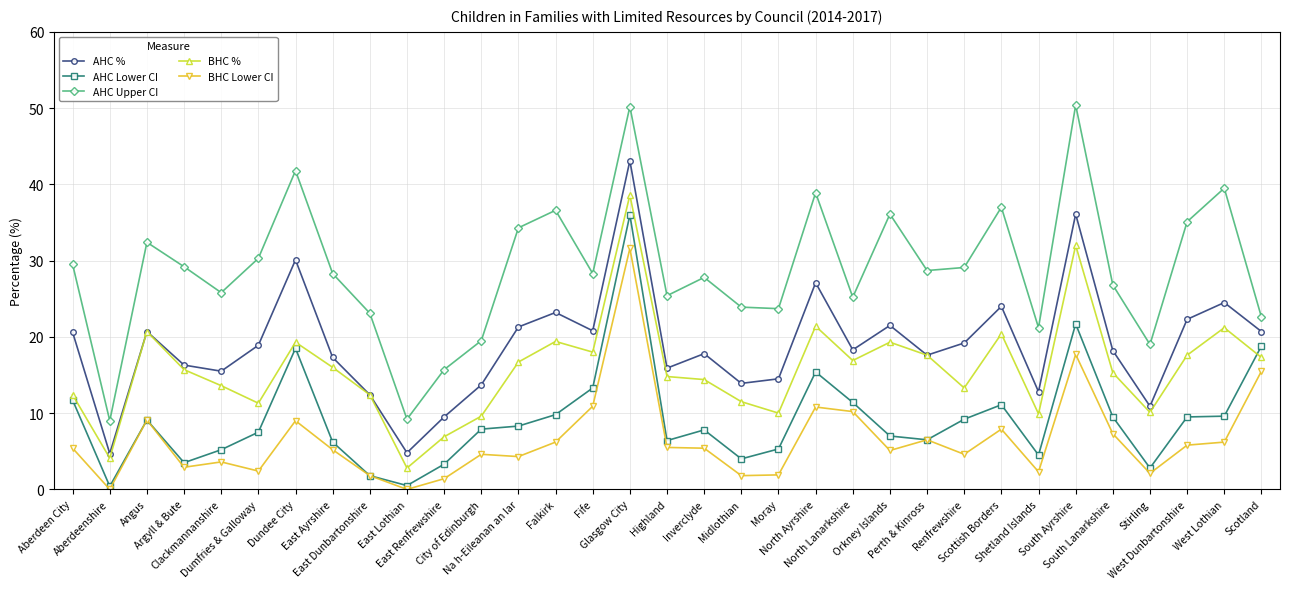

What is the value of the AHC Upper CI point at the 11th from the left?

15.7